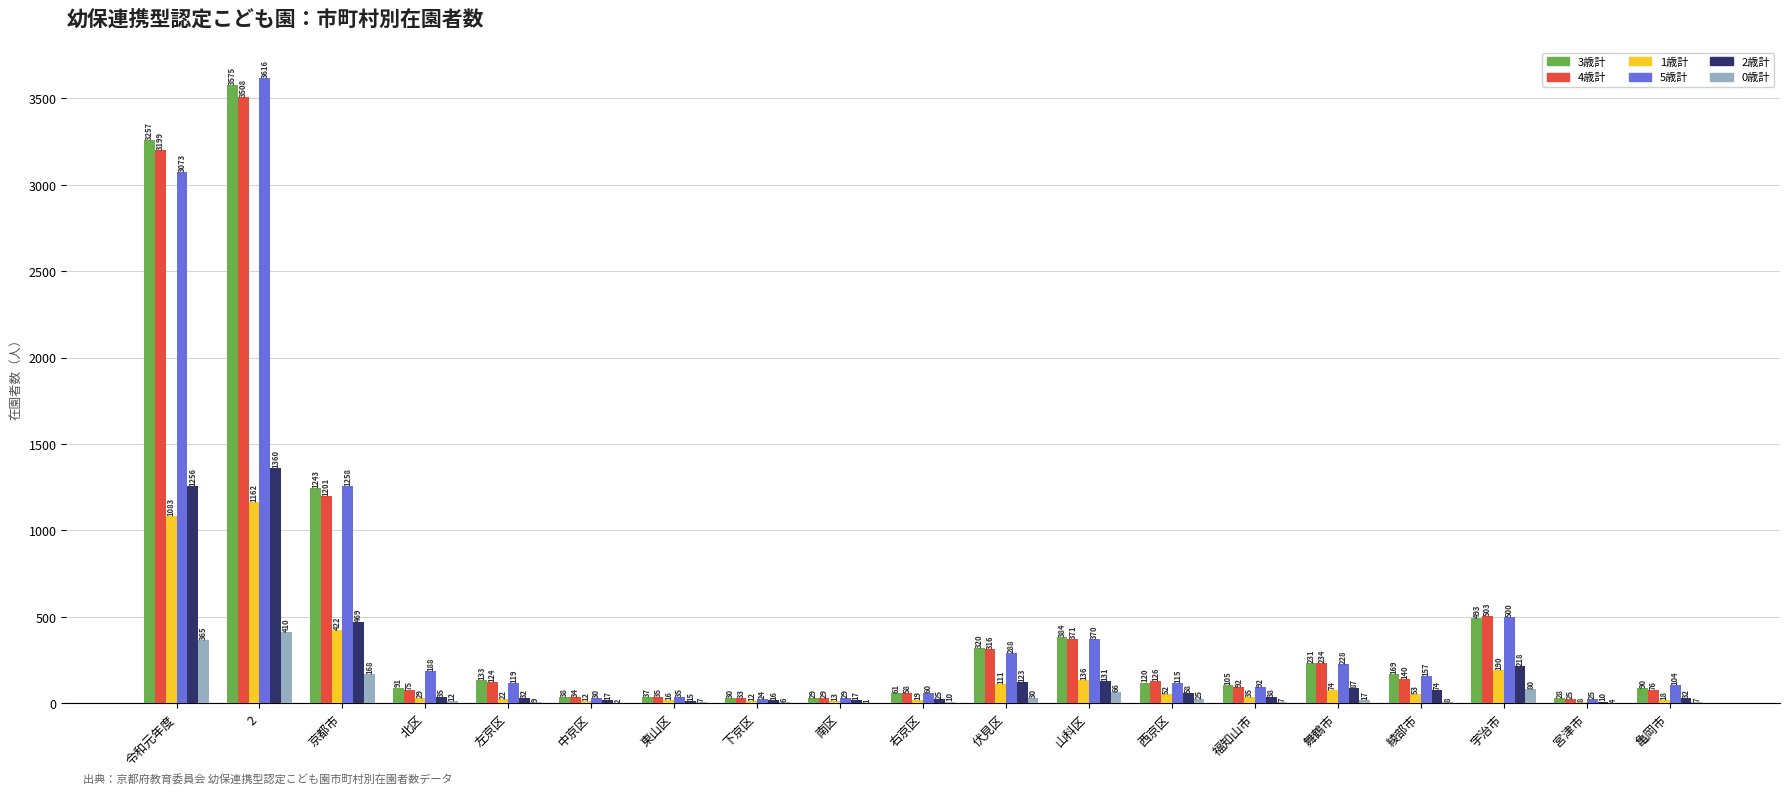

Which series changed the most between 南区 and 右京区?

3歳計